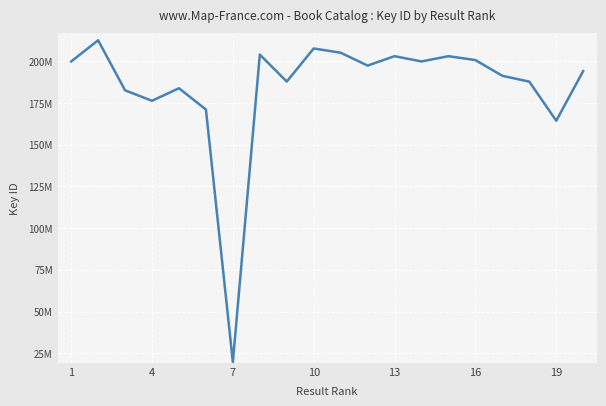

Does the chart have visible grid lines?

Yes